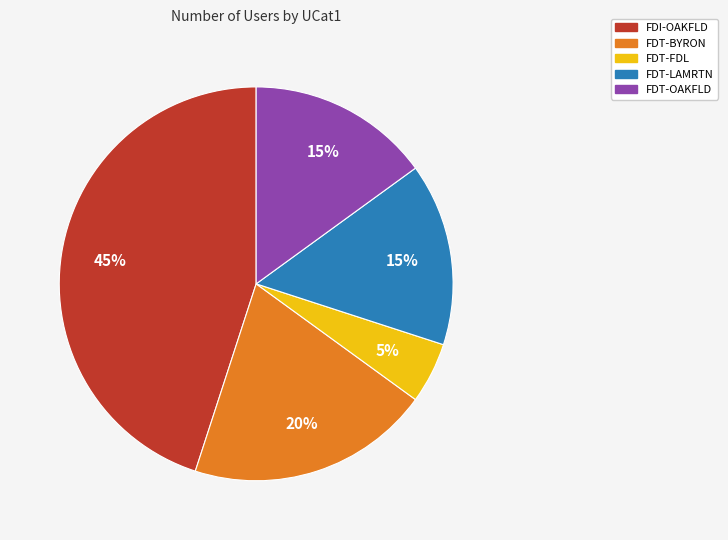

Which category has the biggest portion of the pie?

FDI-OAKFLD